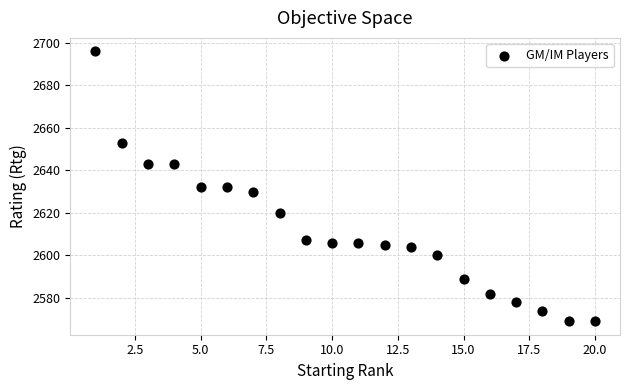

What is the range of X values (max minus min)?

19